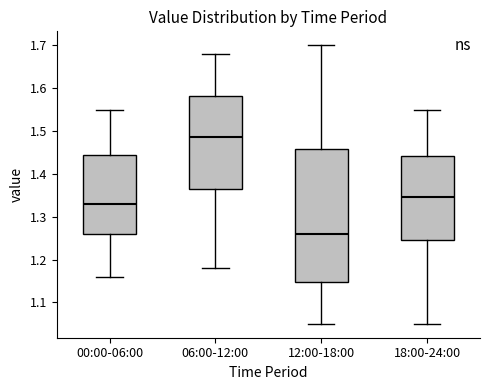

Which box has the lowest median line?

12:00-18:00